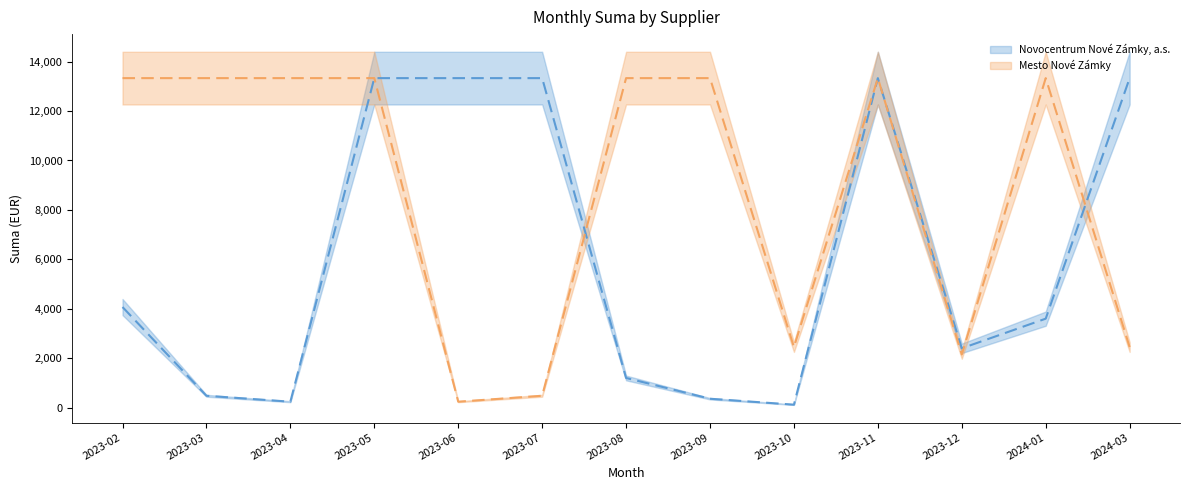

Which series has the largest total across all categories?

Mesto Nové Zámky